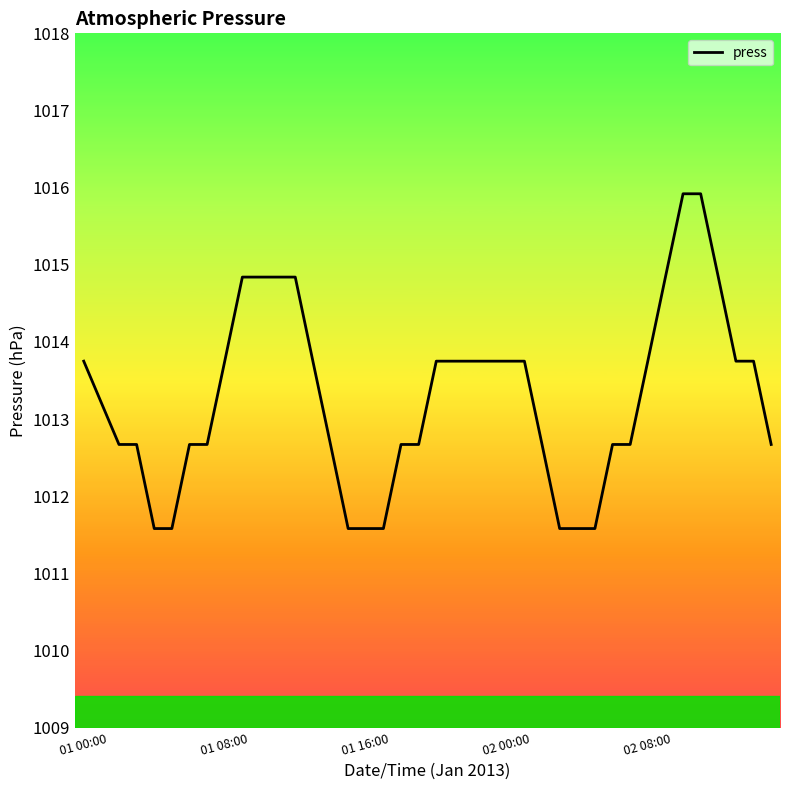

Does the chart have visible grid lines?

No